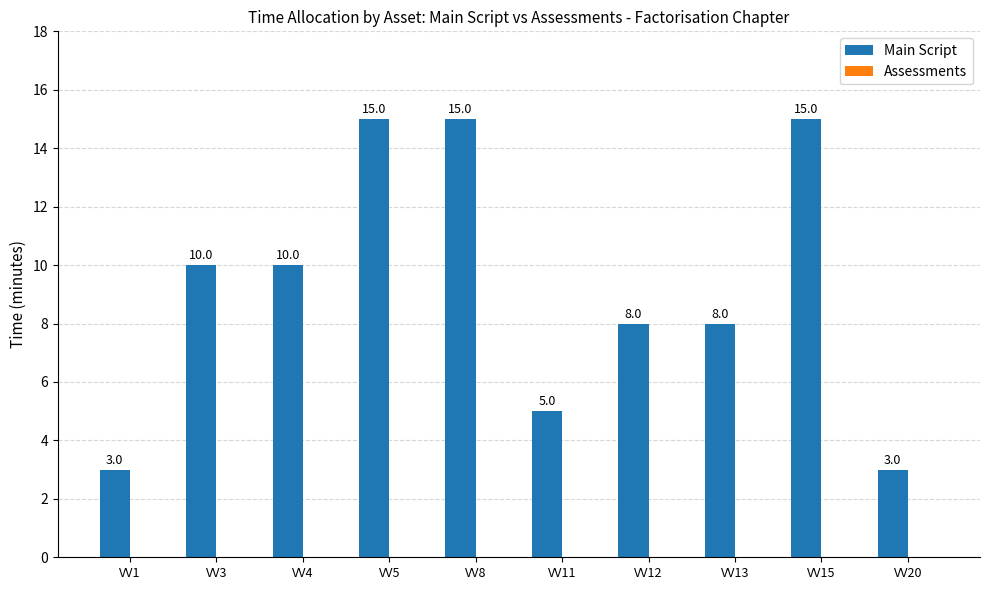

The value at VV15 is 25. True or false?

False